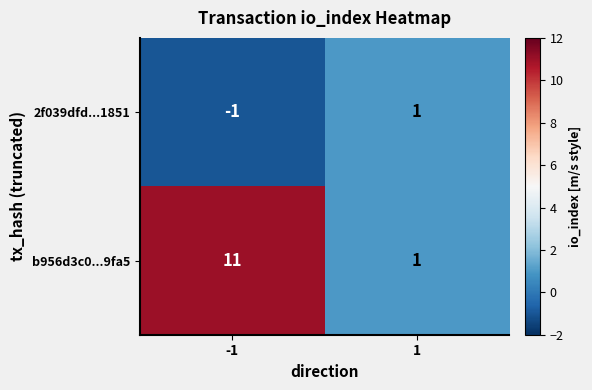

Which series has the widest spread of values?

b956d3c0...9fa5